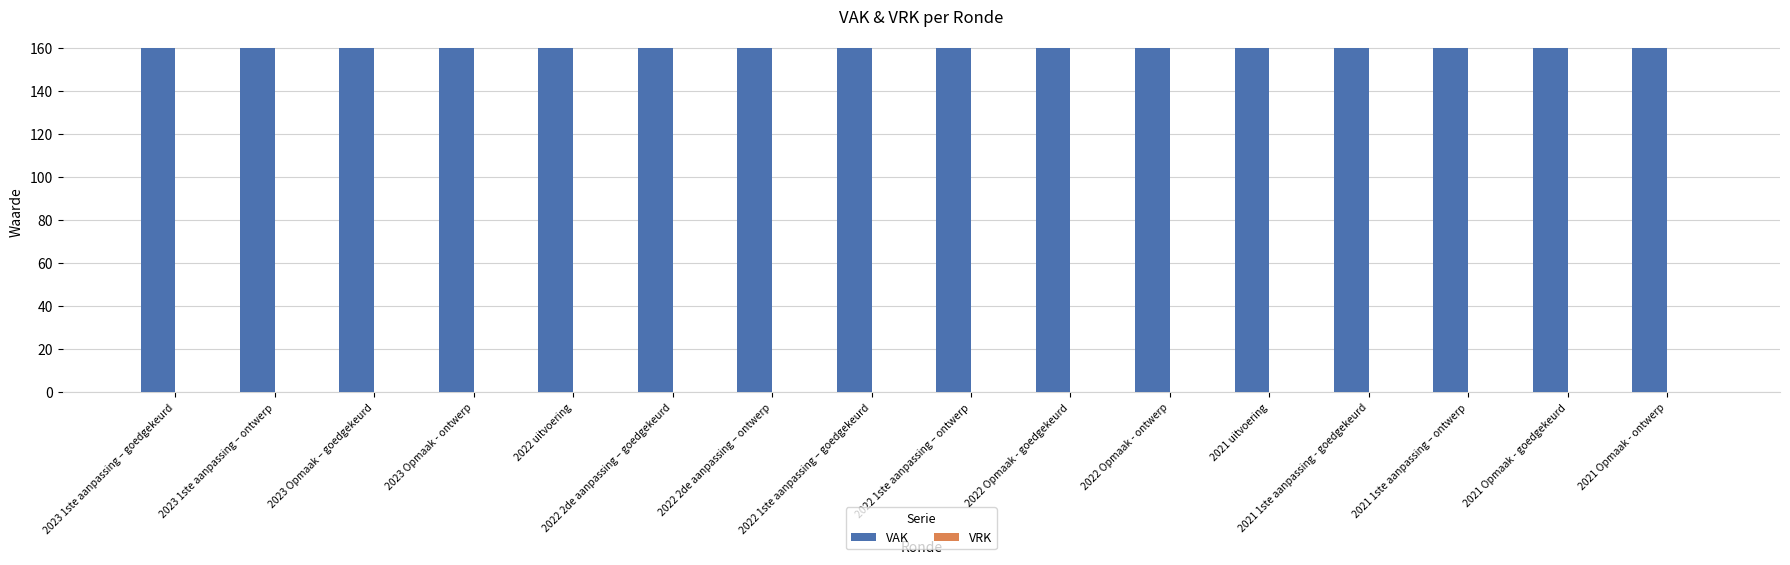

Is the value of VAK at 2021 1ste aanpassing - goedgekeurd greater than the value of VRK at 2022 Opmaak - ontwerp?

Yes